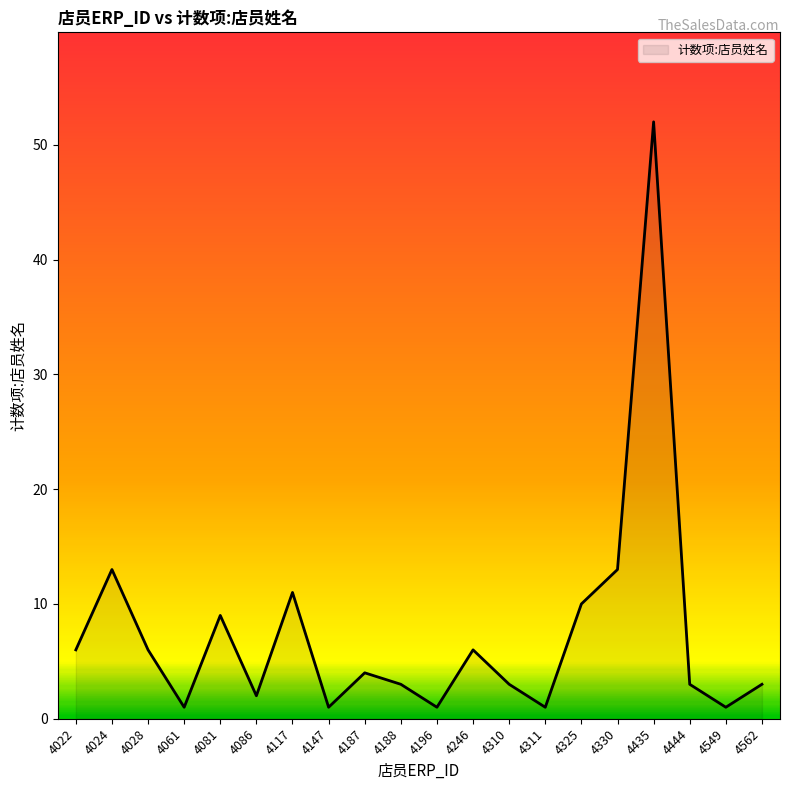

How many lines are shown in the chart?

1